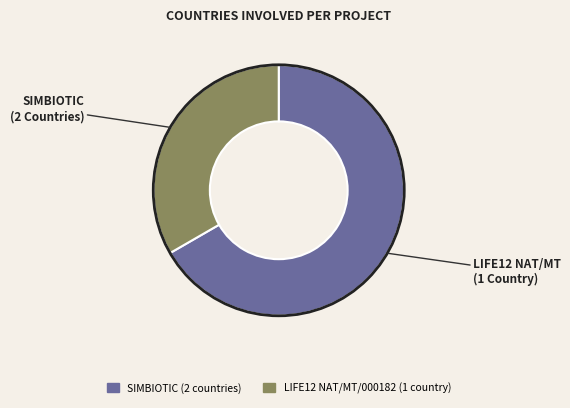

How many slices are in this pie chart?

2